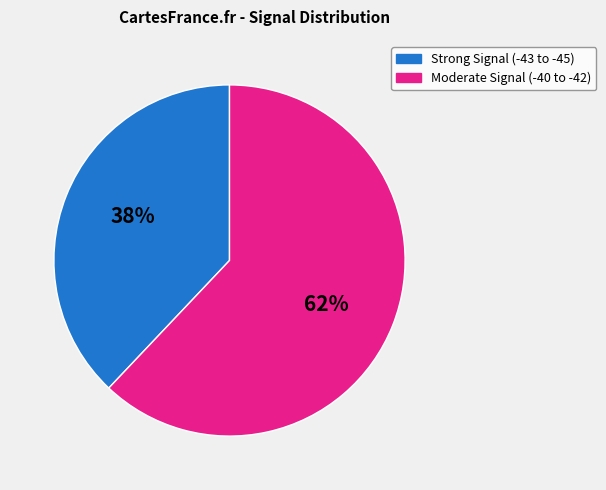

To the nearest percent, what is the difference between the largest and smallest slice percentages?

24%